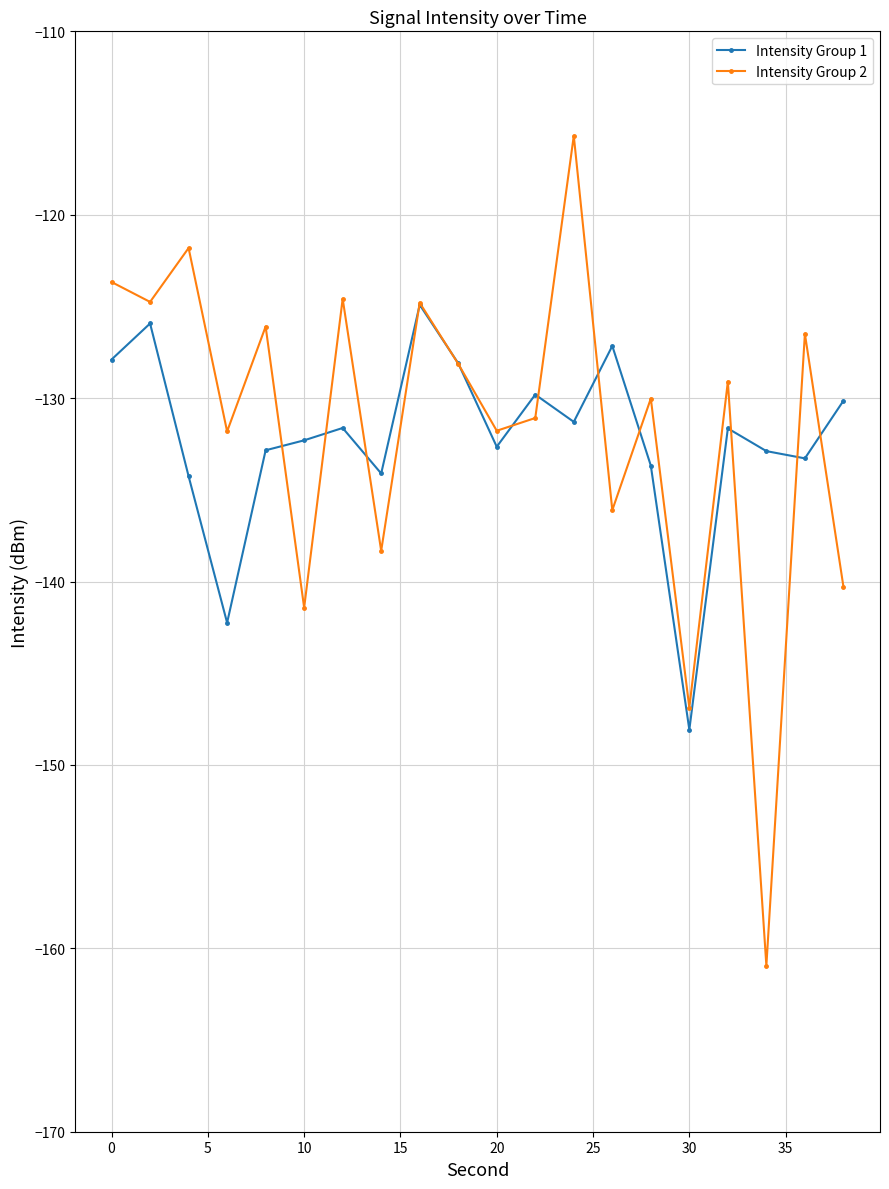

Count the number of data series in this chart.

2